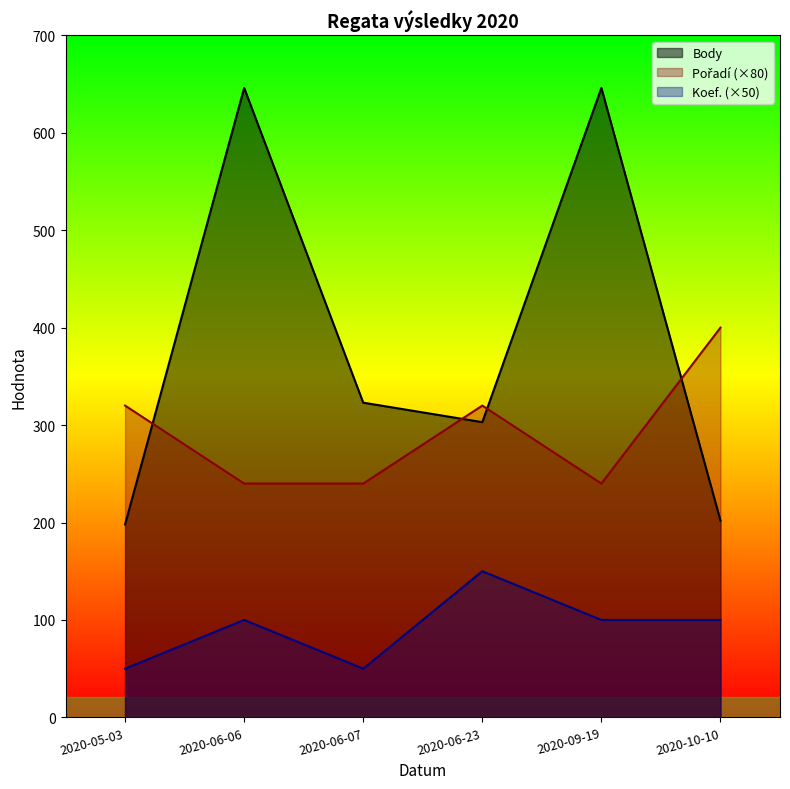

Is it true that Pořadí equals 240 at 2020-09-19?

True